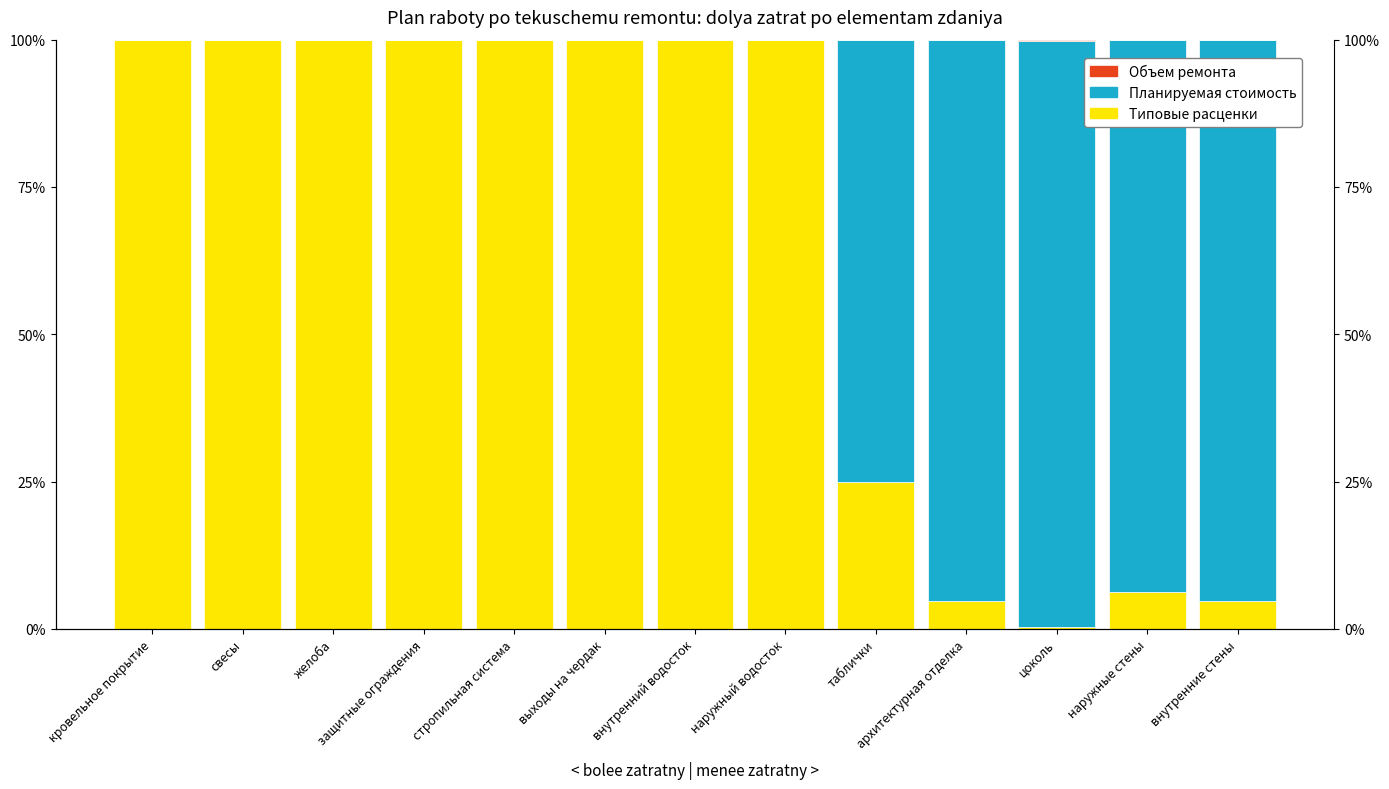

List the labels in order of Типовые расценки value, largest first.

кровельное покрытие, свесы, желоба, защитные ограждения, стропильная система, выходы на чердак, внутренний водосток, наружный водосток, таблички, наружные стены, архитектурная отделка, внутренние стены, цоколь